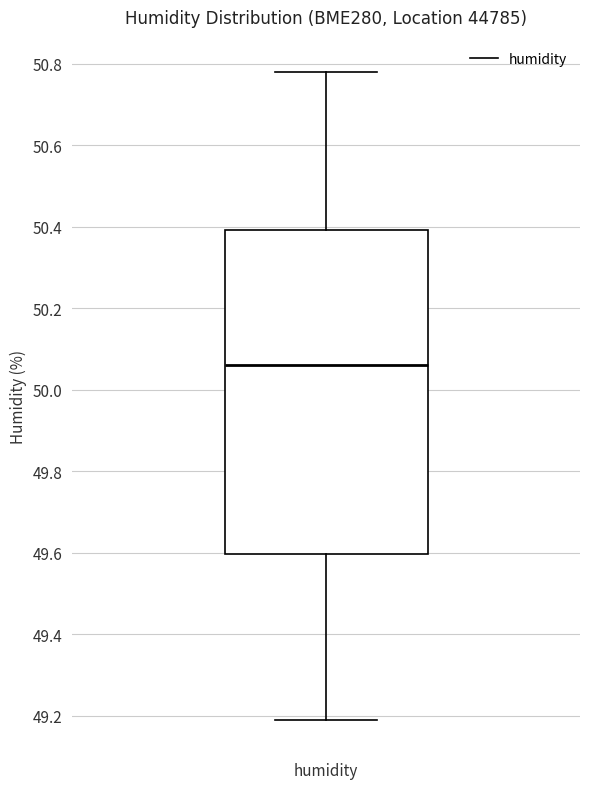

Read this box plot against the y-axis: the position of the median line, the range covered by the box, and the ends of both whiskers. The values are not printed on the chart, so give them approximately, as read against the axis.

median 50.06, box 49.60 to 50.40, whiskers 49.20 to 50.78